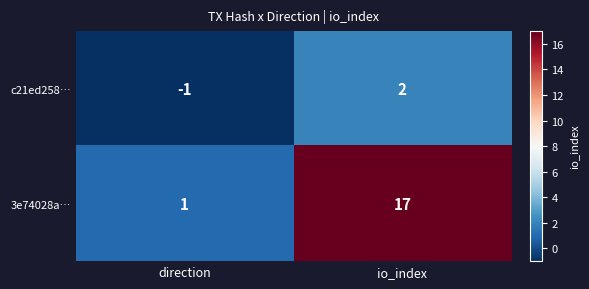

How many values in c21ed258… are above zero?

1